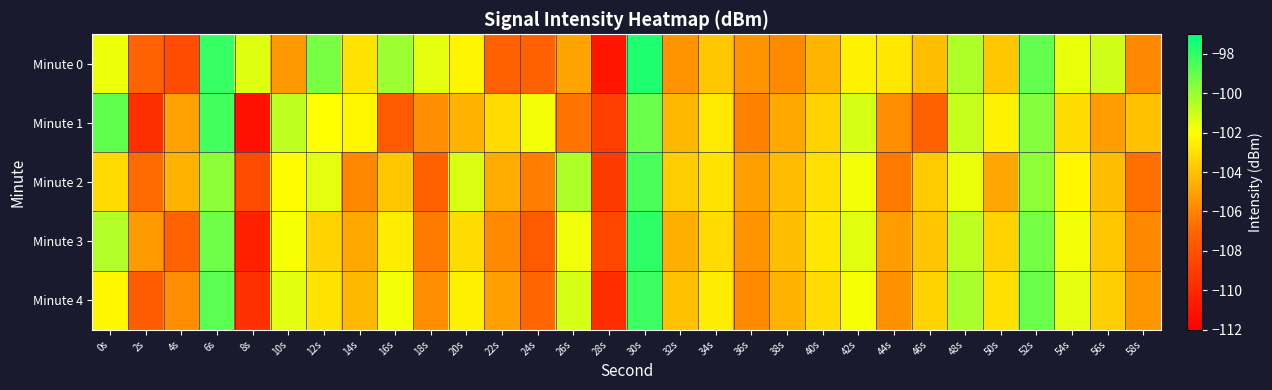

Reading left to right, extract all data points from this chart.

Minute 0: 0s=-101.6	2s=-107.1	4s=-108.2	6s=-98.1	8s=-101.4	10s=-105.4	12s=-99.4	14s=-102.9	16s=-100.1	18s=-101.5	20s=-102.4	22s=-107.2	24s=-107.2	26s=-105.0	28s=-110.9	30s=-97.6	32s=-105.5	34s=-103.8	36s=-105.5	38s=-105.8	40s=-104.4	42s=-102.4	44s=-102.7	46s=-104.1	48s=-100.4	50s=-103.8	52s=-98.9	54s=-101.6	56s=-101.1	58s=-105.9
Minute 1: 0s=-98.9	2s=-109.7	4s=-105.0	6s=-98.3	8s=-111.1	10s=-100.7	12s=-102.0	14s=-102.3	16s=-107.6	18s=-105.6	20s=-104.5	22s=-103.2	24s=-101.8	26s=-106.5	28s=-108.9	30s=-99.1	32s=-104.3	34s=-102.7	36s=-106.1	38s=-104.8	40s=-103.5	42s=-101.2	44s=-105.7	46s=-107.3	48s=-100.9	50s=-102.4	52s=-99.6	54s=-103.1	56s=-105.2	58s=-104.0
Minute 2: 0s=-103.2	2s=-106.8	4s=-104.5	6s=-99.7	8s=-108.3	10s=-102.1	12s=-101.5	14s=-105.9	16s=-103.8	18s=-107.2	20s=-101.3	22s=-104.7	24s=-106.2	26s=-100.4	28s=-109.1	30s=-98.5	32s=-103.6	34s=-102.9	36s=-105.1	38s=-104.2	40s=-103.0	42s=-101.8	44s=-106.4	46s=-103.7	48s=-101.6	50s=-104.9	52s=-99.8	54s=-102.3	56s=-104.1	58s=-106.7
Minute 3: 0s=-100.5	2s=-105.3	4s=-107.1	6s=-99.2	8s=-110.4	10s=-101.9	12s=-103.4	14s=-104.8	16s=-102.6	18s=-106.3	20s=-103.1	22s=-105.8	24s=-107.6	26s=-101.7	28s=-108.5	30s=-97.9	32s=-104.6	34s=-103.2	36s=-105.5	38s=-104.1	40s=-102.8	42s=-101.4	44s=-105.2	46s=-103.9	48s=-100.7	50s=-103.5	52s=-99.3	54s=-101.8	56s=-103.8	58s=-105.9
Minute 4: 0s=-102.3	2s=-107.5	4s=-105.7	6s=-98.8	8s=-109.6	10s=-101.4	12s=-102.9	14s=-104.3	16s=-101.8	18s=-105.7	20s=-102.5	22s=-105.1	24s=-107.0	26s=-101.2	28s=-109.8	30s=-98.2	32s=-104.0	34s=-102.6	36s=-105.8	38s=-104.5	40s=-103.2	42s=-101.9	44s=-105.6	46s=-103.4	48s=-100.3	50s=-103.0	52s=-99.1	54s=-101.5	56s=-103.6	58s=-105.4